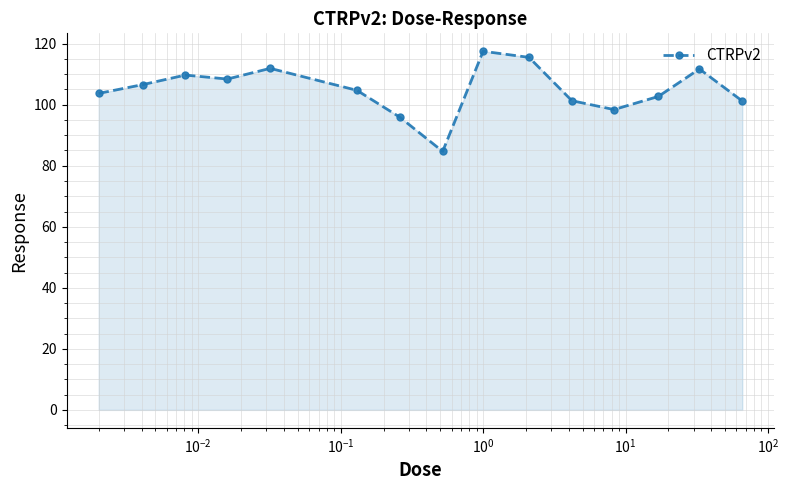

How many categories are shown in the chart?

15